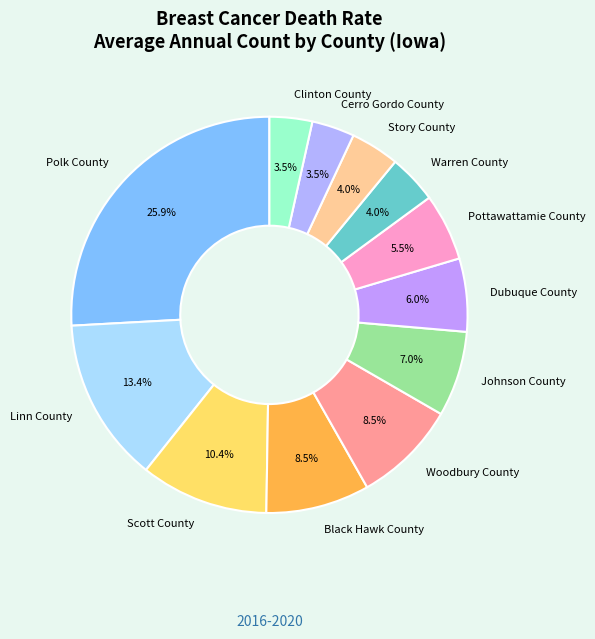

To the nearest percent, what is the difference between the largest and smallest slice percentages?

22%